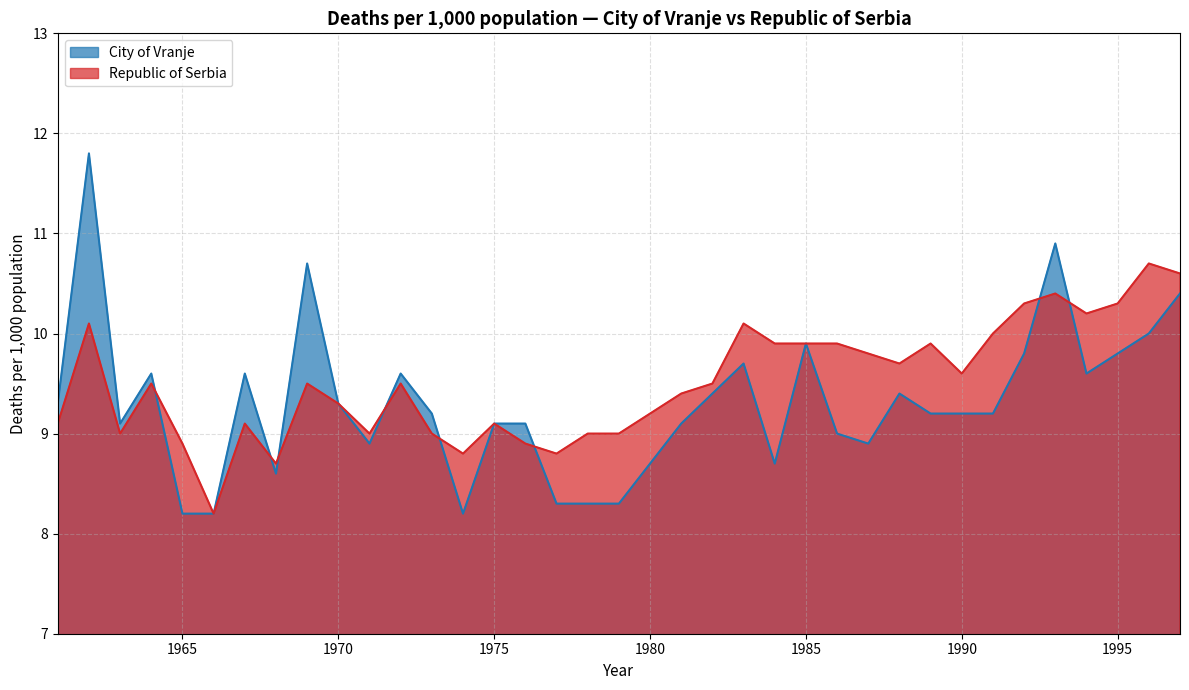

What is the total value across all series at 1971?

17.9